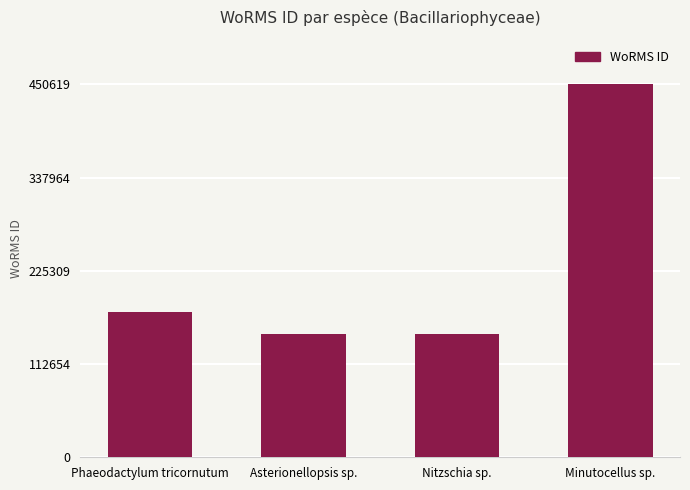

What is the sum of all values?

924387